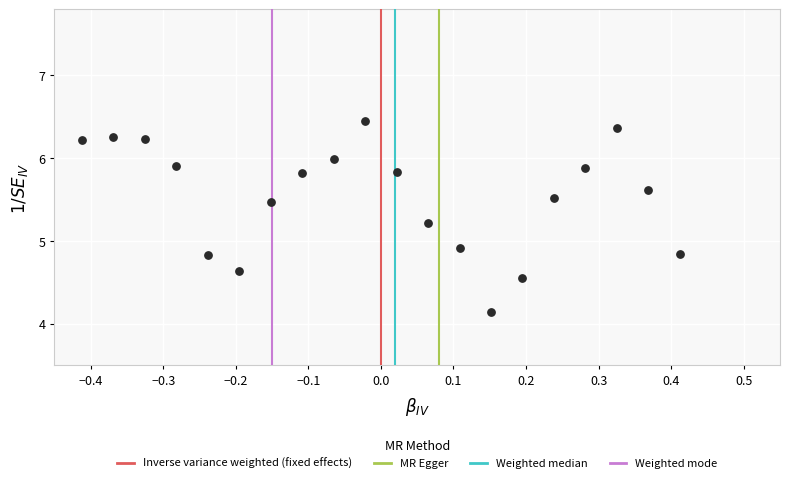

What is the range of X values (max minus min)?

0.8